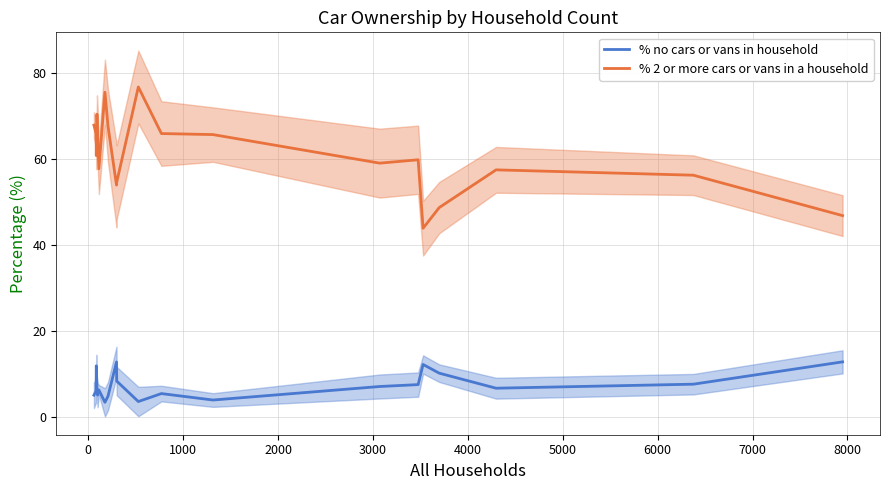

What is the sum of all % no cars or vans in household values?

147.7